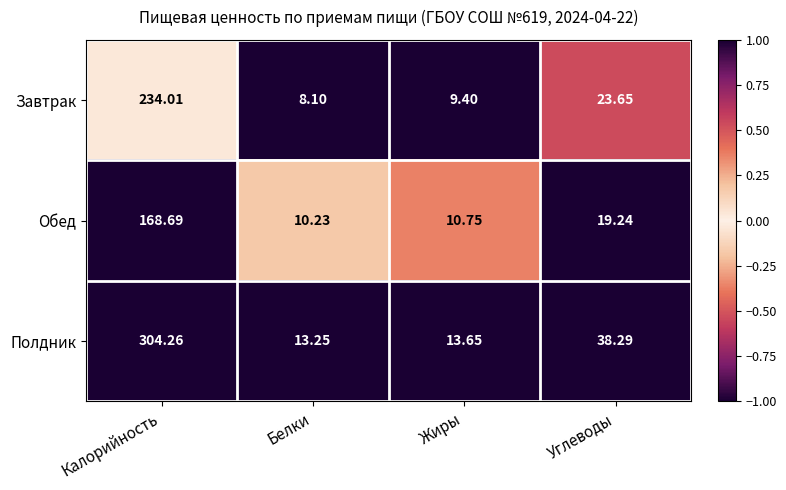

Which series has the largest total across all categories?

Полдник